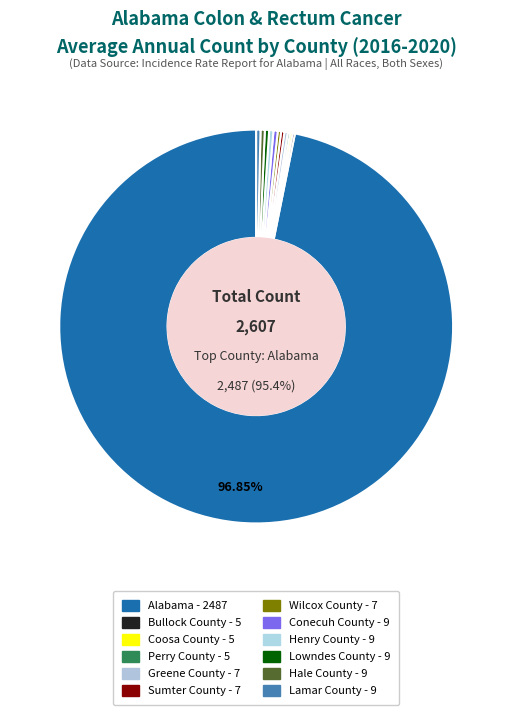

Which slice represents more than half of the pie?

Alabama